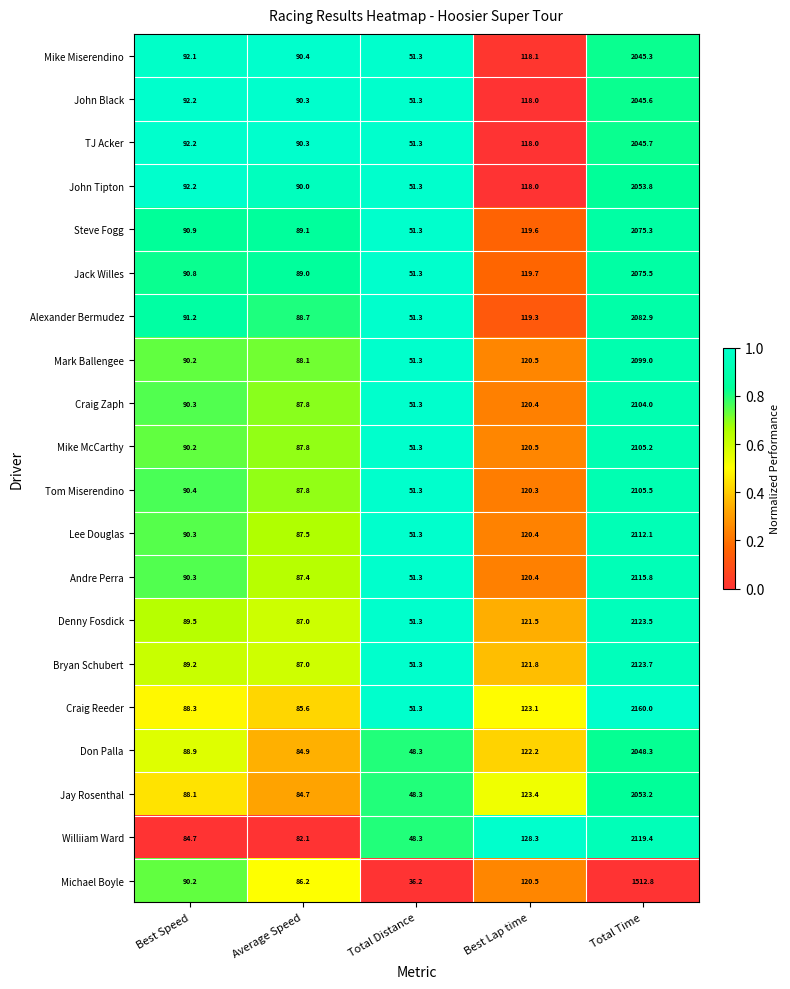

What is the spread (max minus min) of values at Best Lap time?

10.3